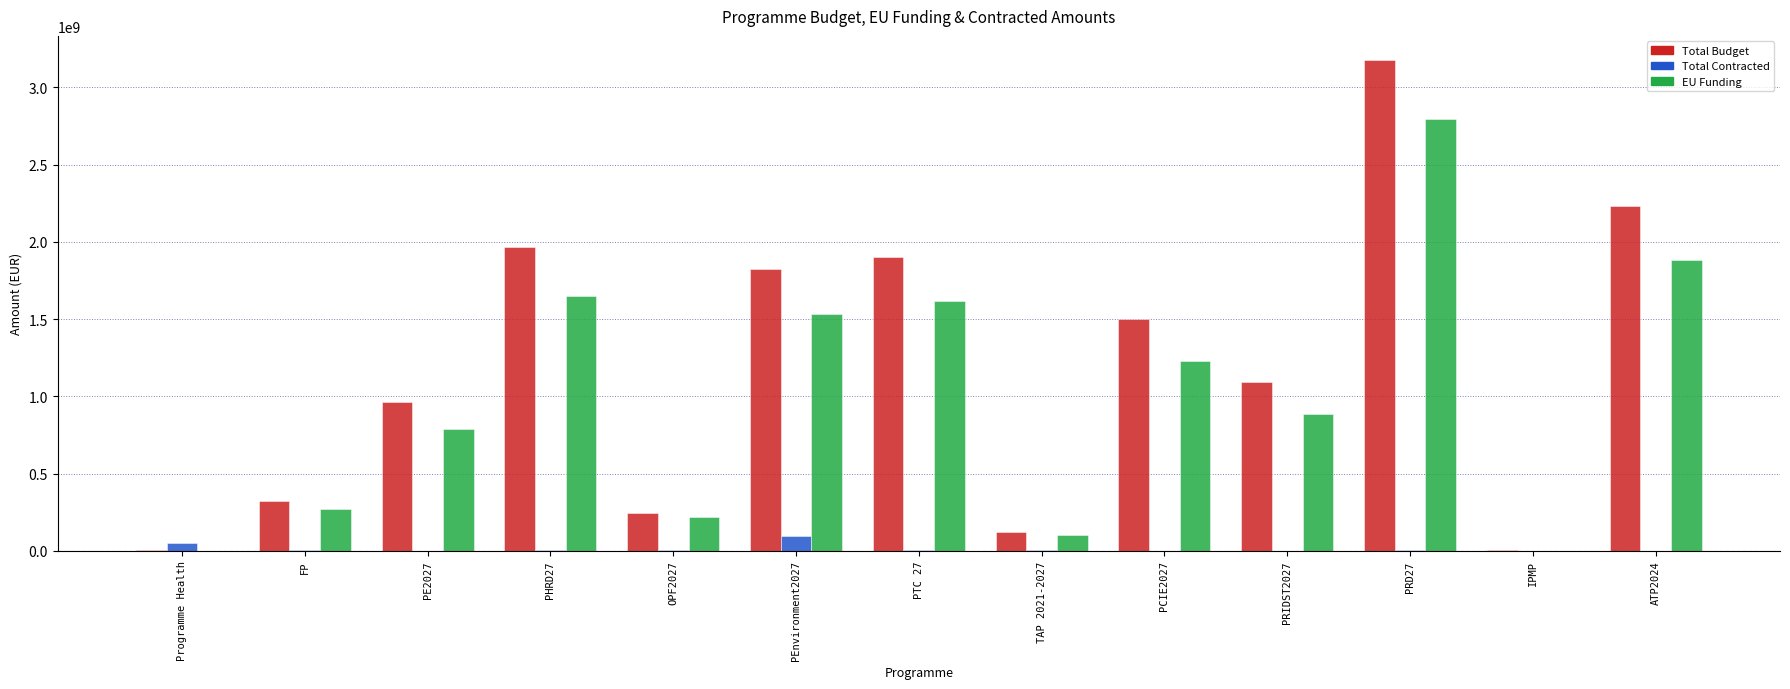

Count the number of data series in this chart.

3